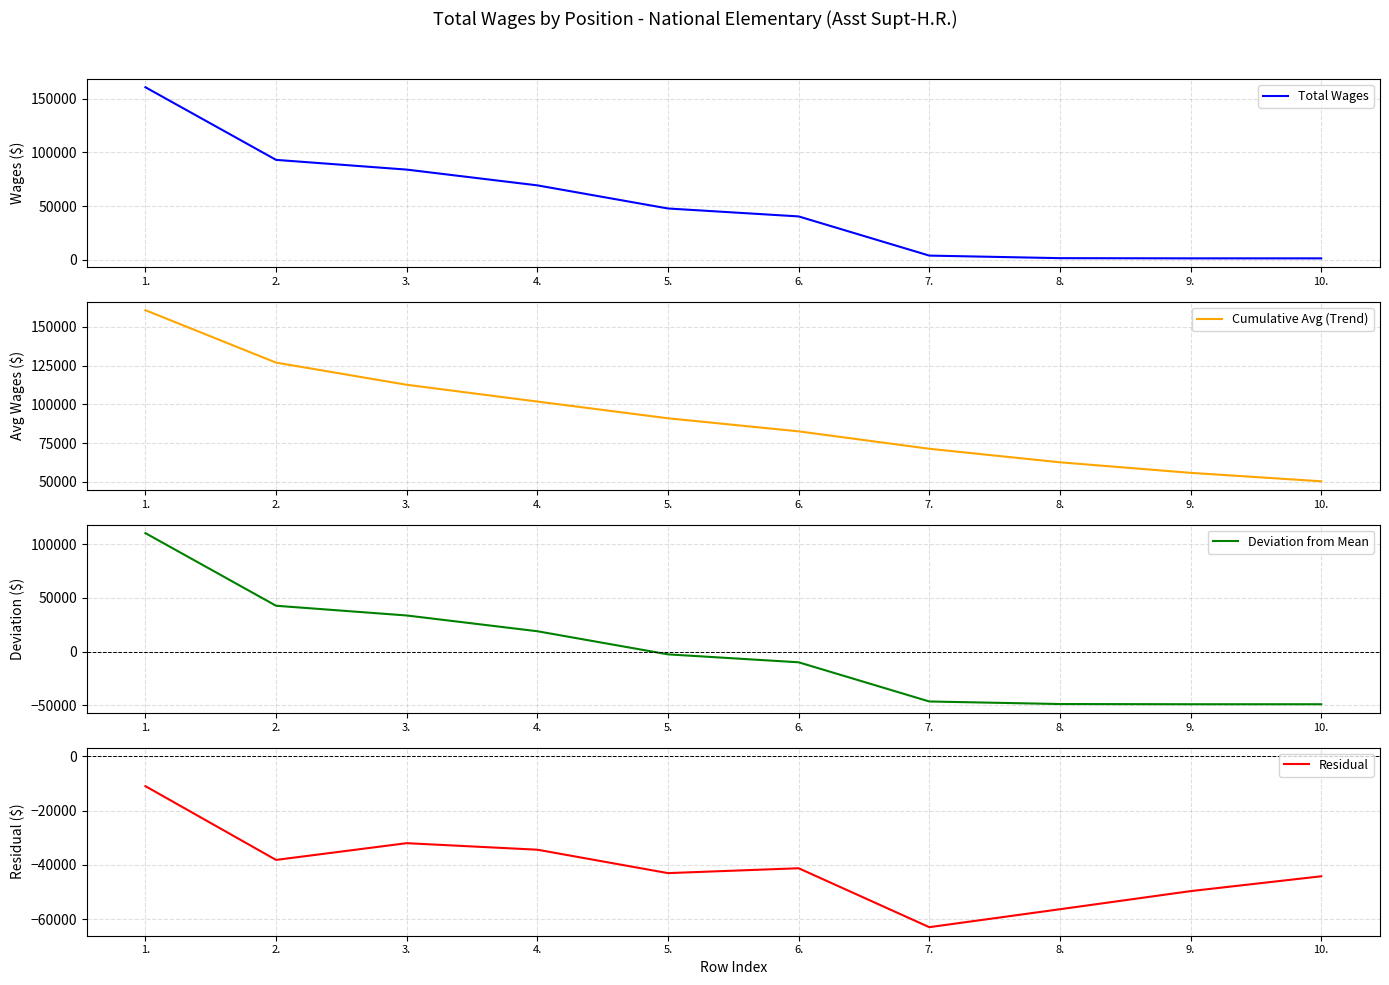

Is it true that Residual equals -18720.9 at 9.?

False